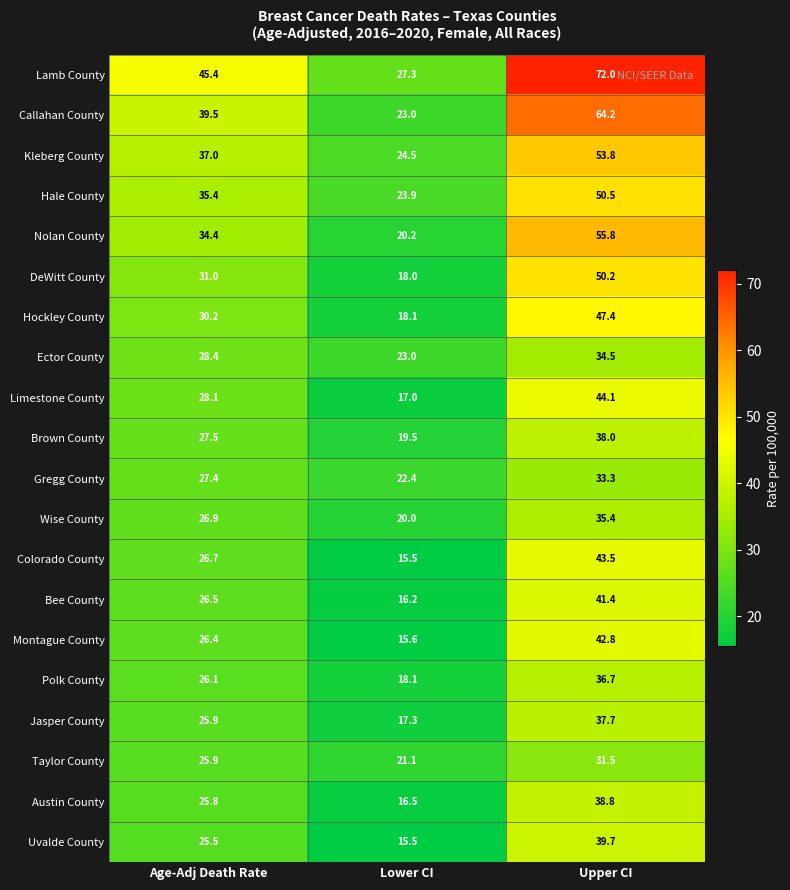

Where does the Bee County series first go above 26?

Age-Adj Death Rate